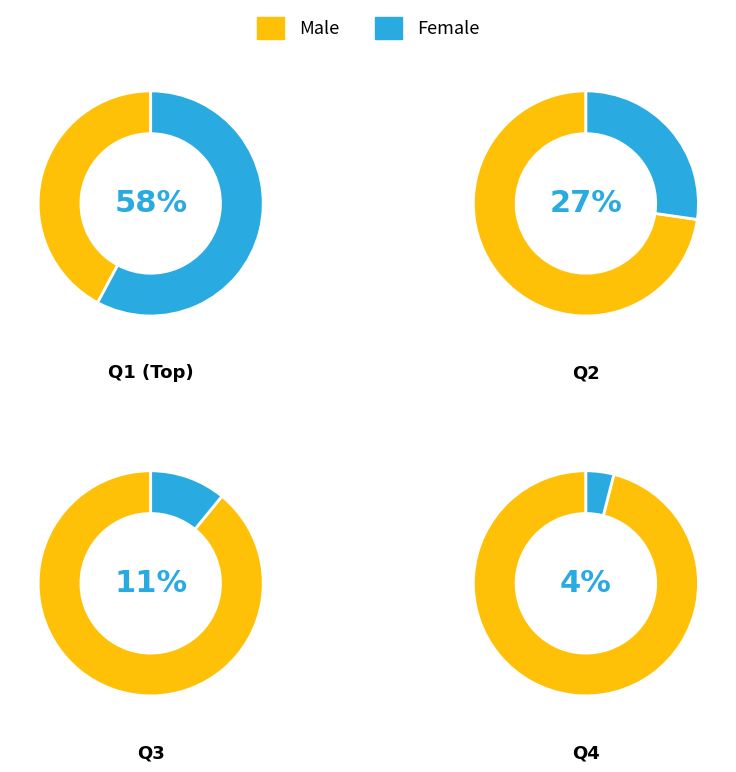

What percentage do Q2 and Q1 together represent?

85.1%